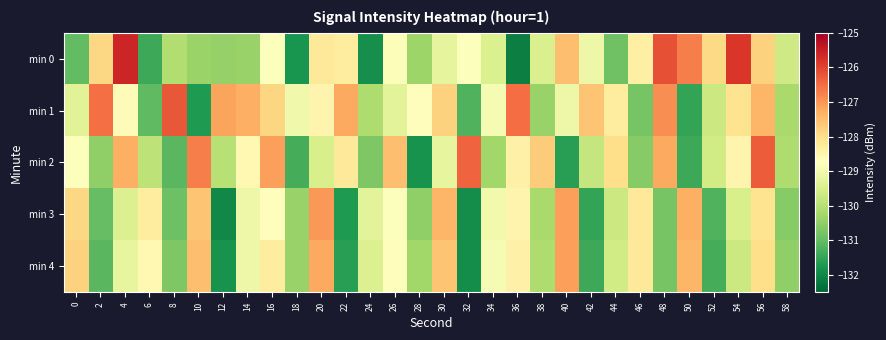

Reading right to left, what are all the values shown in this chart?

min 0: 58=-129.6	56=-127.8	54=-125.8	52=-127.9	50=-126.7	48=-126.2	46=-128.4	44=-130.9	42=-129.1	40=-127.5	38=-129.5	36=-132.1	34=-129.4	32=-128.8	30=-129.2	28=-130.3	26=-128.8	24=-131.9	22=-128.3	20=-128.2	18=-131.8	16=-128.8	14=-130.4	12=-130.4	10=-130.4	8=-130.1	6=-131.4	4=-125.6	2=-127.9	0=-131.0
min 1: 58=-130.2	56=-127.4	54=-128.1	52=-129.7	50=-131.5	48=-126.9	46=-130.8	44=-128.3	42=-127.6	40=-129.1	38=-130.4	36=-126.5	34=-128.9	32=-131.2	30=-127.8	28=-128.7	26=-129.3	24=-130.1	22=-127.2	20=-128.5	18=-129.0	16=-127.9	14=-127.3	12=-127.1	10=-131.7	8=-126.2	6=-131.1	4=-128.7	2=-126.5	0=-129.3
min 2: 58=-130.1	56=-126.3	54=-128.5	52=-129.6	50=-131.4	48=-127.2	46=-130.6	44=-128.0	42=-129.8	40=-131.6	38=-127.7	36=-128.4	34=-130.3	32=-126.4	30=-129.2	28=-131.8	26=-127.5	24=-130.7	22=-128.2	20=-129.5	18=-131.3	16=-127.1	14=-128.6	12=-130.0	10=-126.7	8=-131.1	6=-129.9	4=-127.3	2=-130.5	0=-128.8
min 3: 58=-130.6	56=-128.1	54=-129.5	52=-131.2	50=-127.3	48=-130.8	46=-128.2	44=-129.7	42=-131.5	40=-127.1	38=-130.2	36=-128.5	34=-129.0	32=-131.9	30=-127.4	28=-130.5	26=-128.8	24=-129.3	22=-131.7	20=-127.0	18=-130.4	16=-128.7	14=-129.1	12=-132.0	10=-127.6	8=-130.9	6=-128.3	4=-129.4	2=-131.0	0=-127.9
min 4: 58=-130.5	56=-128.0	54=-129.7	52=-131.3	50=-127.4	48=-130.8	46=-128.2	44=-129.6	42=-131.4	40=-127.1	38=-130.1	36=-128.4	34=-128.9	32=-131.9	30=-127.6	28=-130.3	26=-128.7	24=-129.4	22=-131.6	20=-127.2	18=-130.4	16=-128.3	14=-129.1	12=-131.8	10=-127.5	8=-130.7	6=-128.6	4=-129.2	2=-131.1	0=-127.8